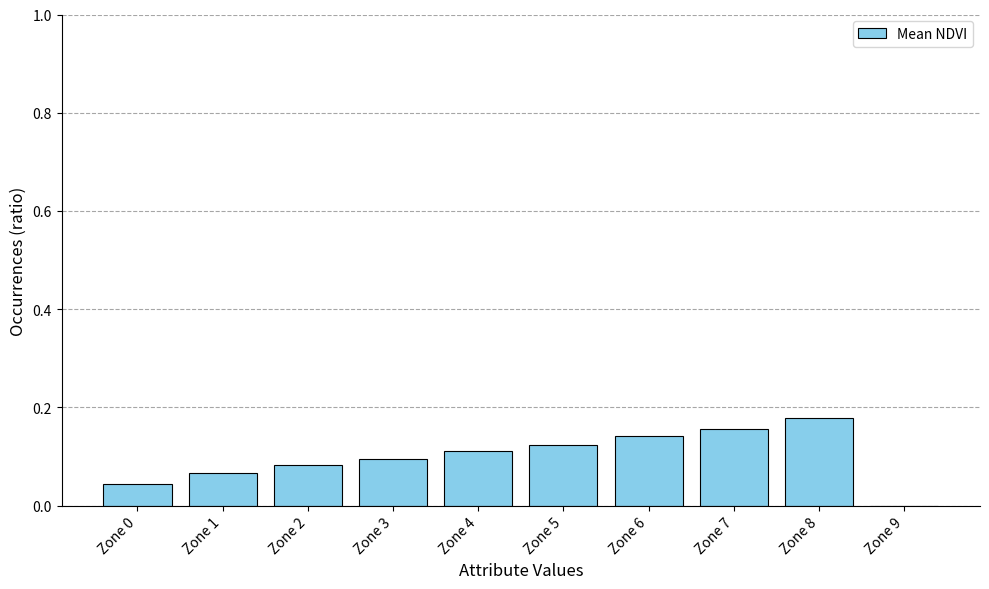

The chart shows a value of 0.0 at Zone 9. True or false?

True